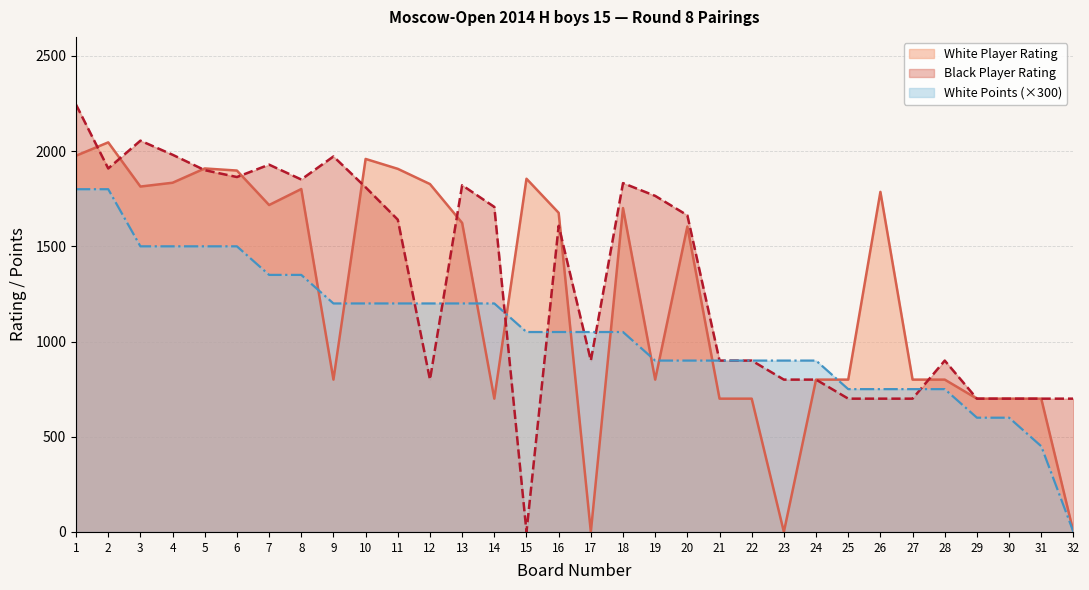

In Black Player Rating, how many points are lower than both neighbors (excluding endpoints)?

6